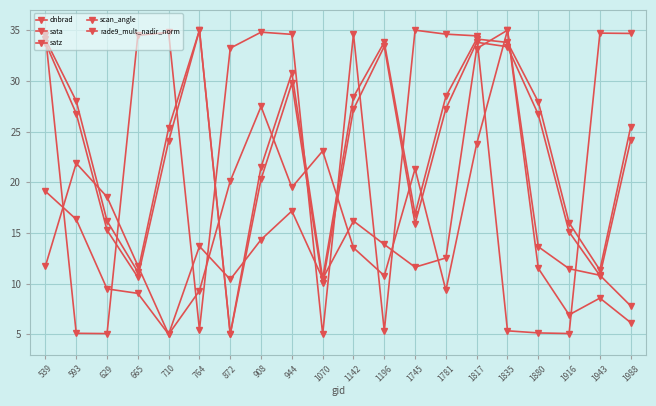

Is this an area chart (filled region under the line)?

No